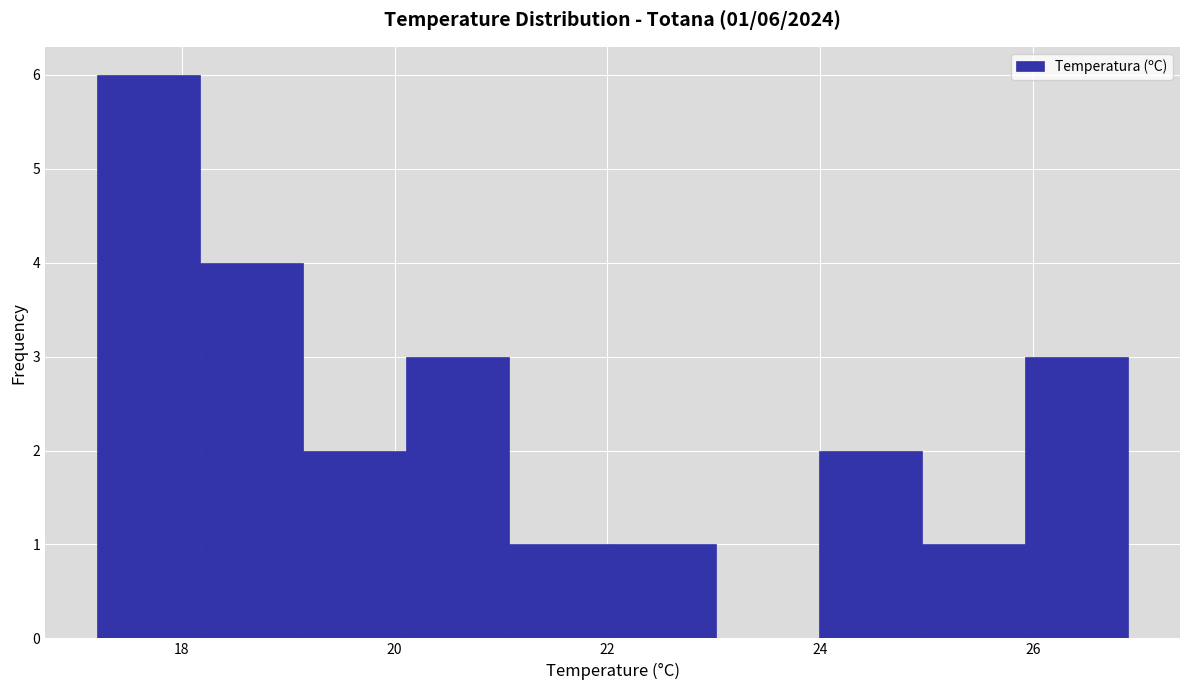

Which range on the x-axis has the tallest bar?

17.2 to 18.2